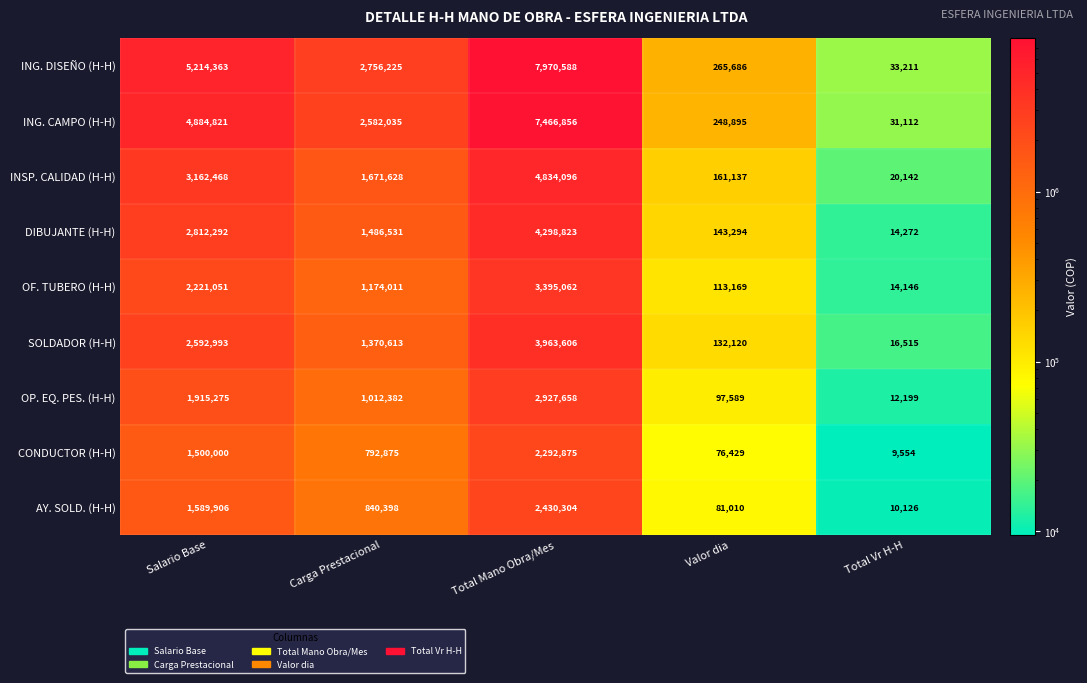

Is it true that CONDUCTOR (H-H) equals 792875 at Carga Prestacional?

True